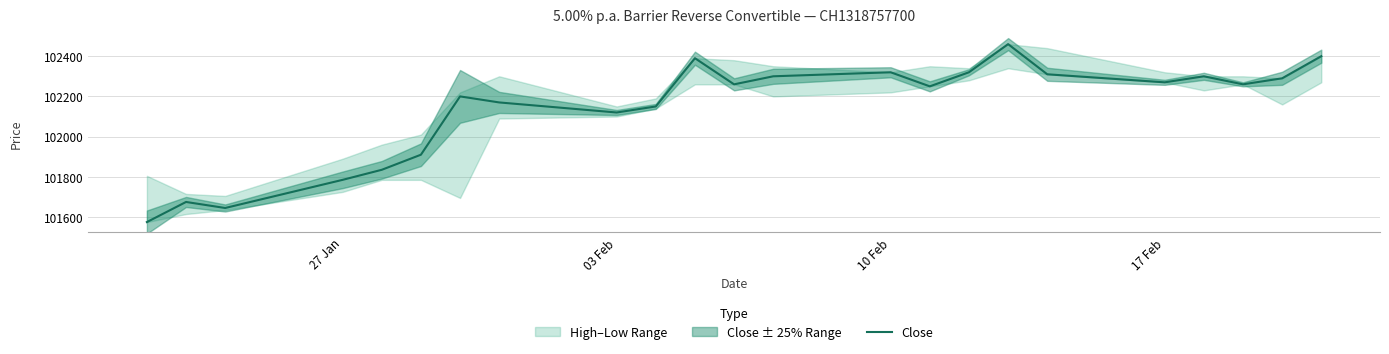

What is the minimum value for Close?

101575